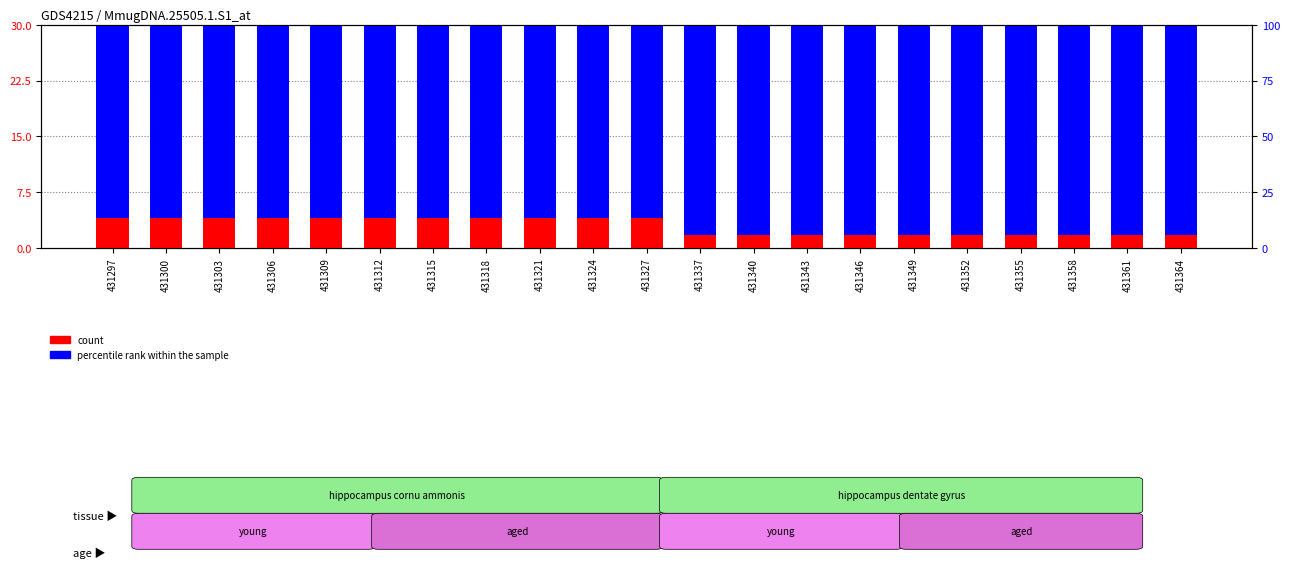

Is the value of percentile rank within the sample at 431306 greater than the value of count at 431364?

Yes